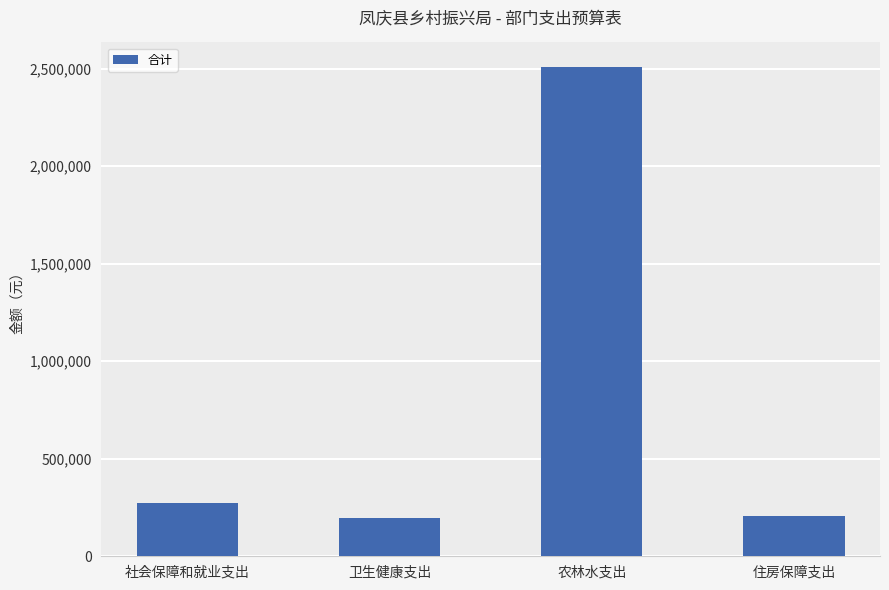

How many values exceed 272267?

2